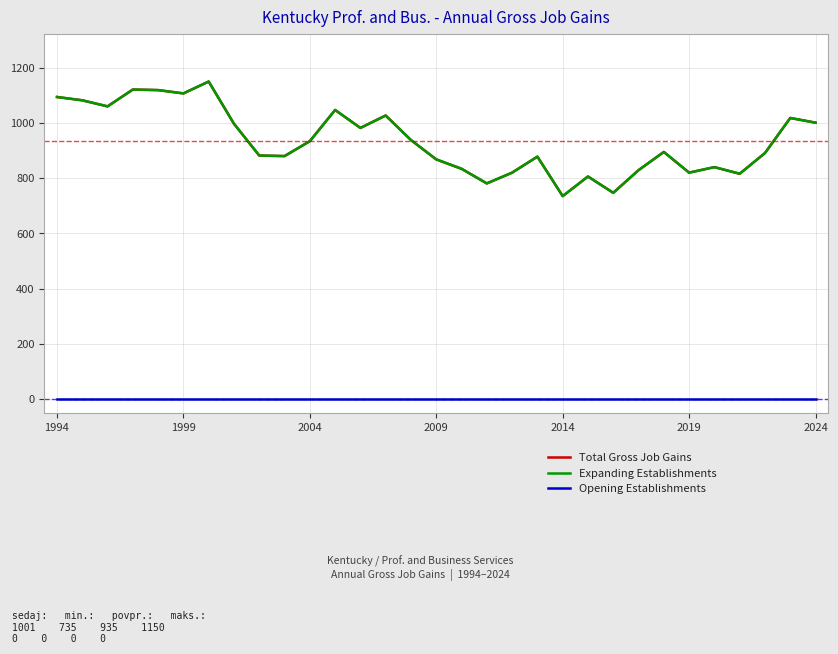

Reading left to right, extract all data points from this chart.

Total Gross Job Gains: 1094	1082	1060	1121	1119	1107	1150	997	882	880	934	1047	982	1027	938	868	834	781	820	878	735	806	747	829	895	820	840	816	891	1018	1001
Expanding Establishments: 1094	1082	1060	1121	1119	1107	1150	997	882	880	934	1047	982	1027	938	868	834	781	820	878	735	806	747	829	895	820	840	816	891	1018	1001
Opening Establishments: 0	0	0	0	0	0	0	0	0	0	0	0	0	0	0	0	0	0	0	0	0	0	0	0	0	0	0	0	0	0	0